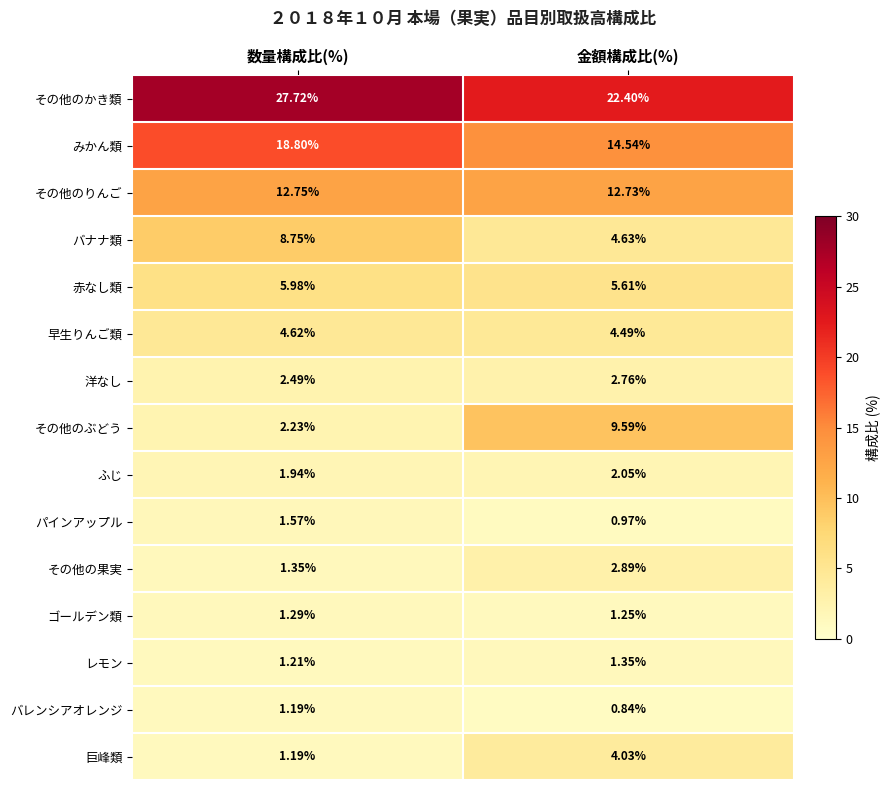

How many categories are shown in the chart?

2